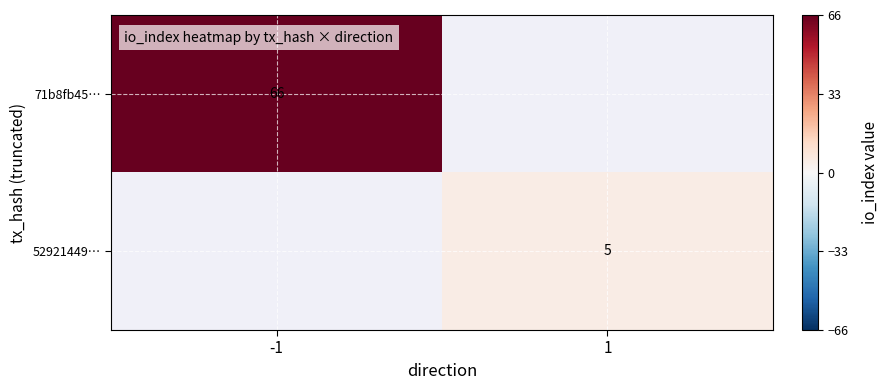

What is the greatest value displayed?

66.0